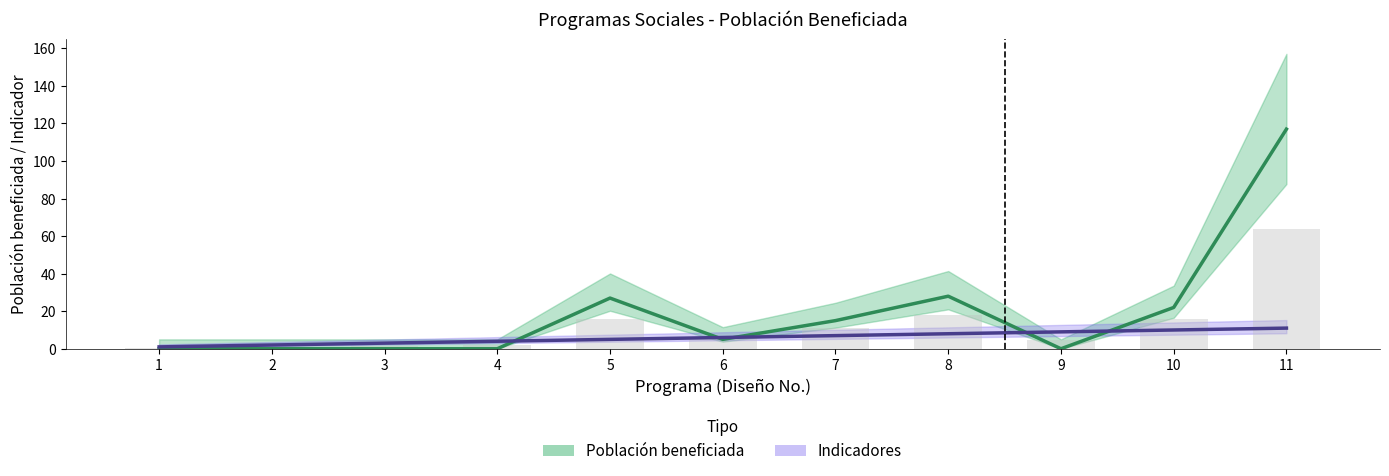

What is the sum of all Población beneficiada values?

214